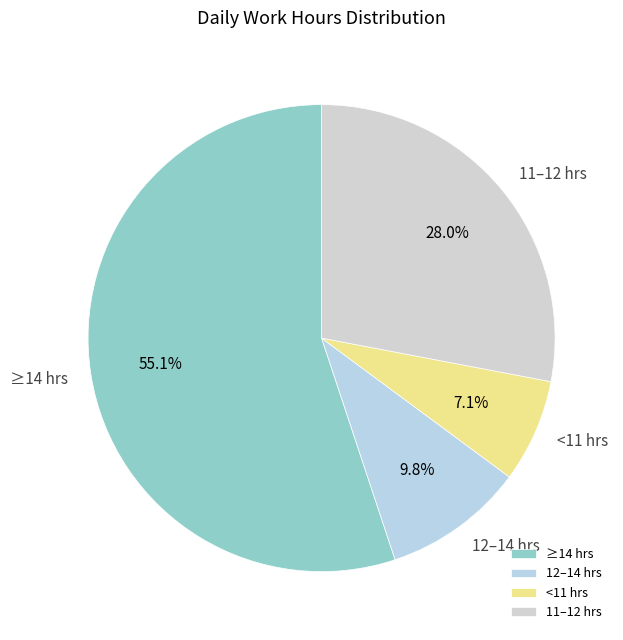

What percentage is NOT represented by <11 hrs?

92.9%